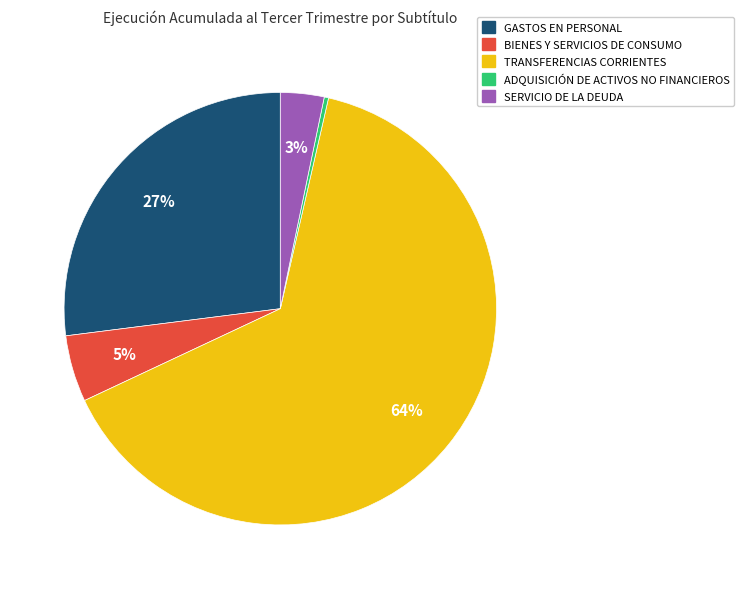

How many segments does this pie chart have?

5